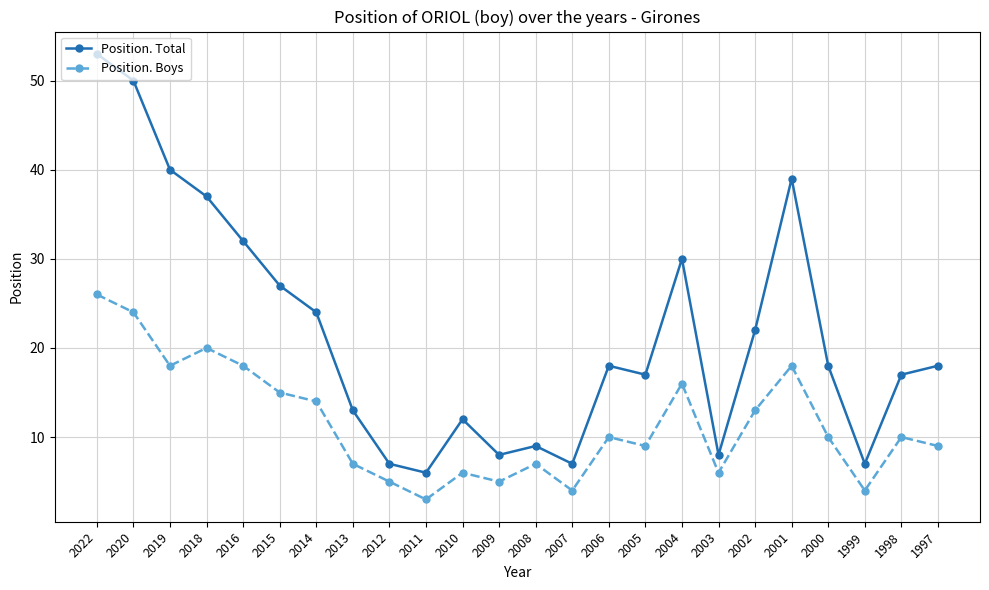

The Position. Total series shows 22 at 2002. True or false?

True